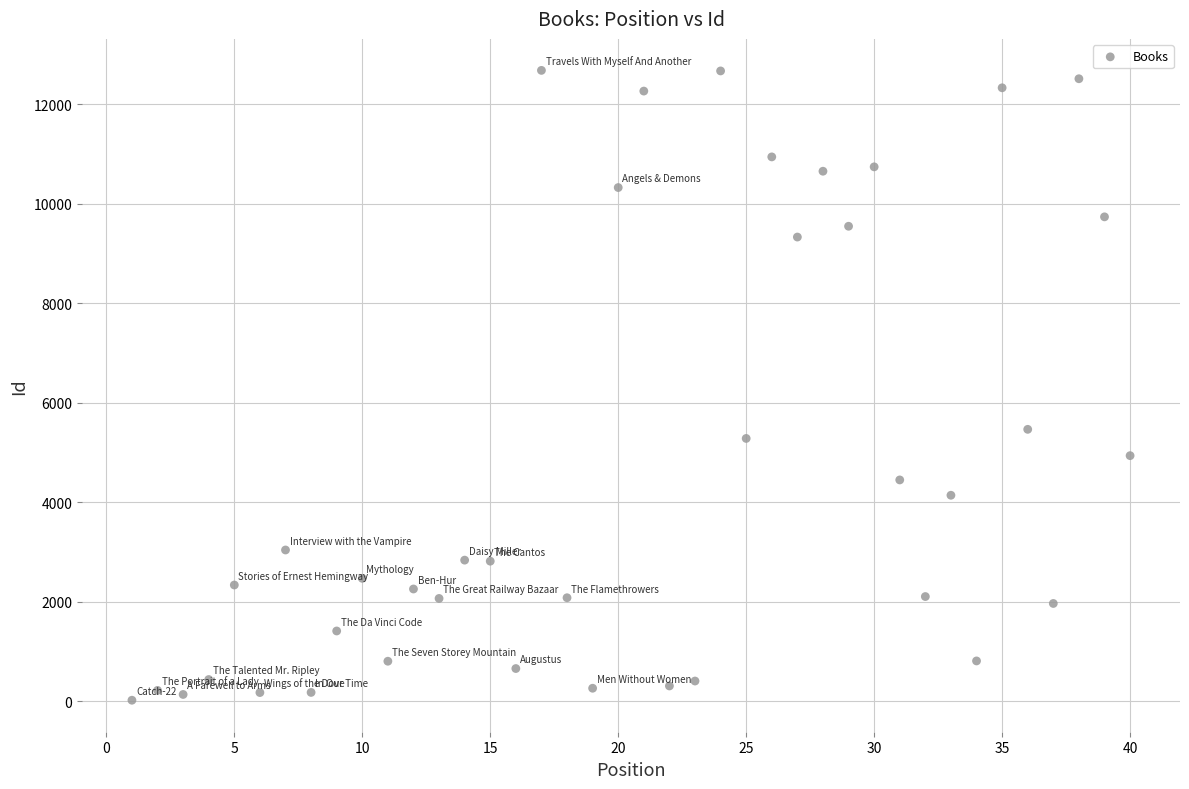

What is the range of Y values (max minus min)?

12660